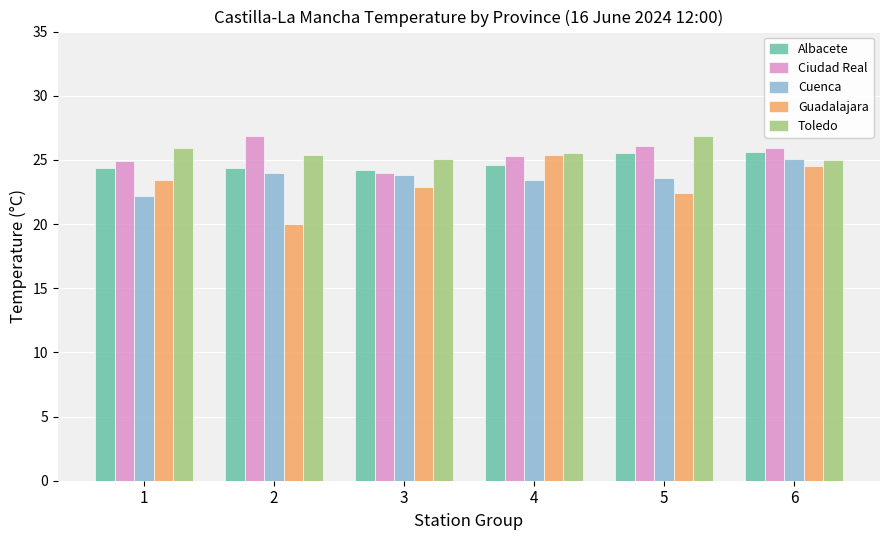

Is it true that Cuenca equals 23.4 at 4?

True